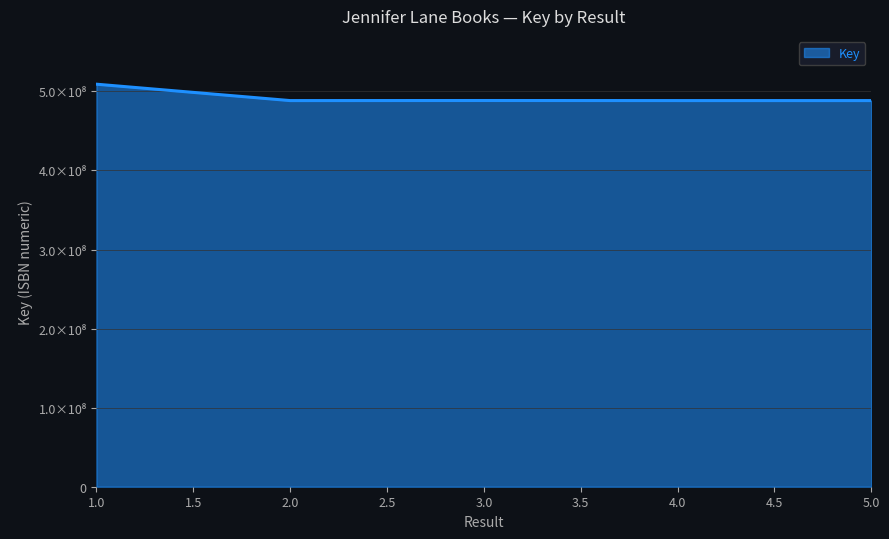

Is this an area chart (filled region under the line)?

Yes